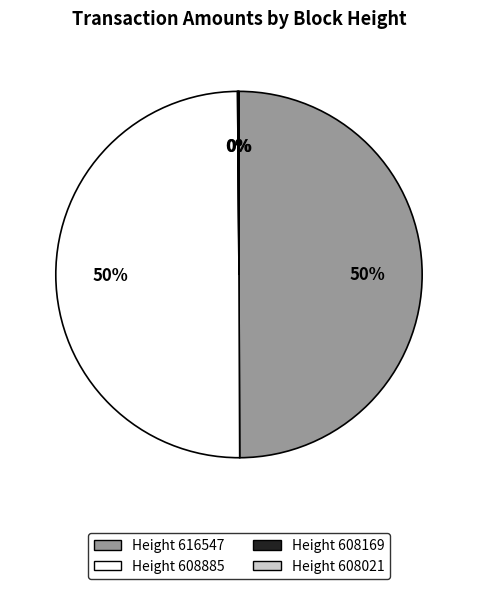

To the nearest percent, what is the difference between the largest and smallest slice percentages?

50%